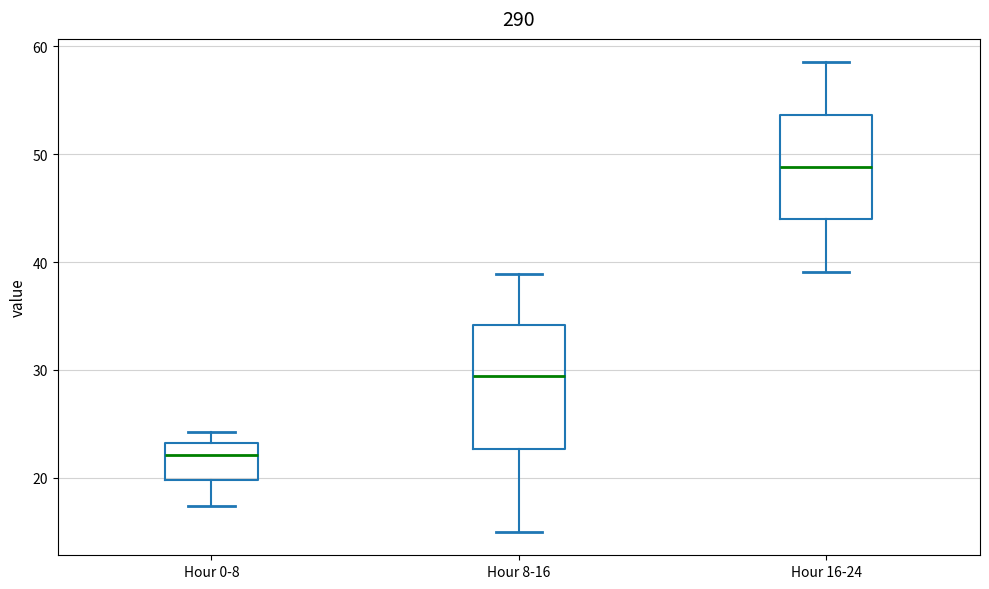

Which box's median line is the highest?

Hour 16-24